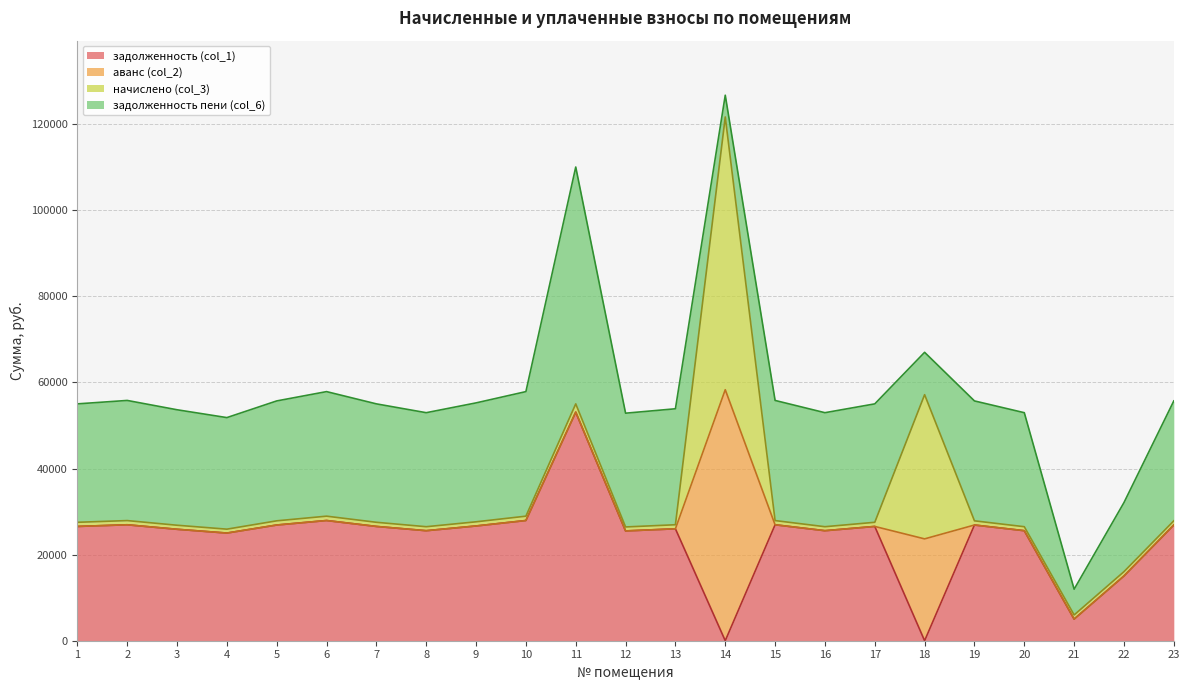

True or false: начислено (col_3) has a value of 962.1 at 1.

True